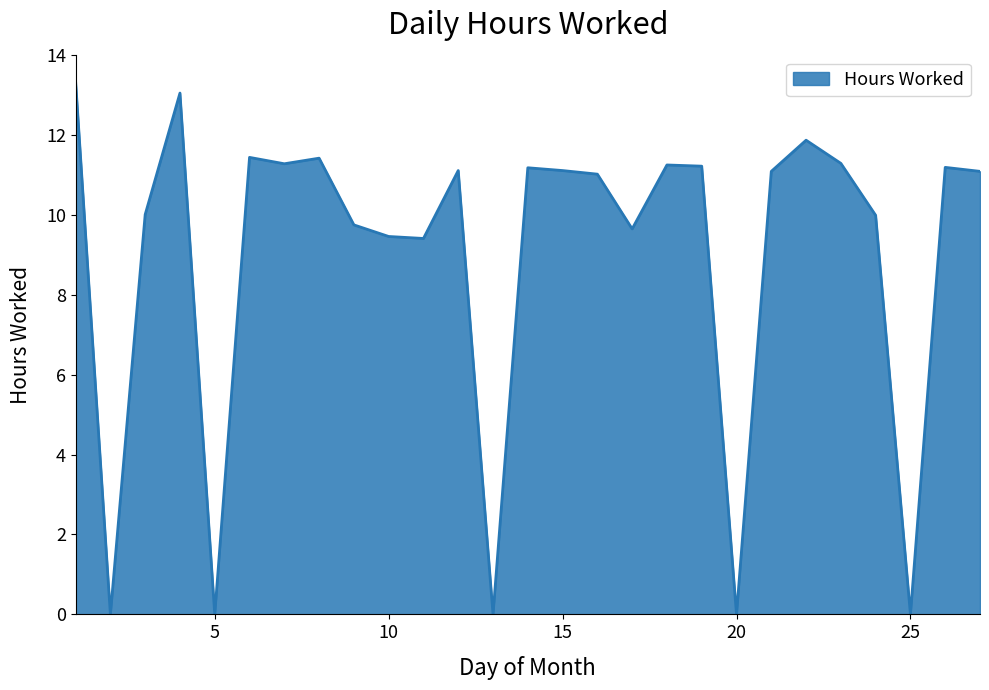

What is the greatest value displayed?

13.3